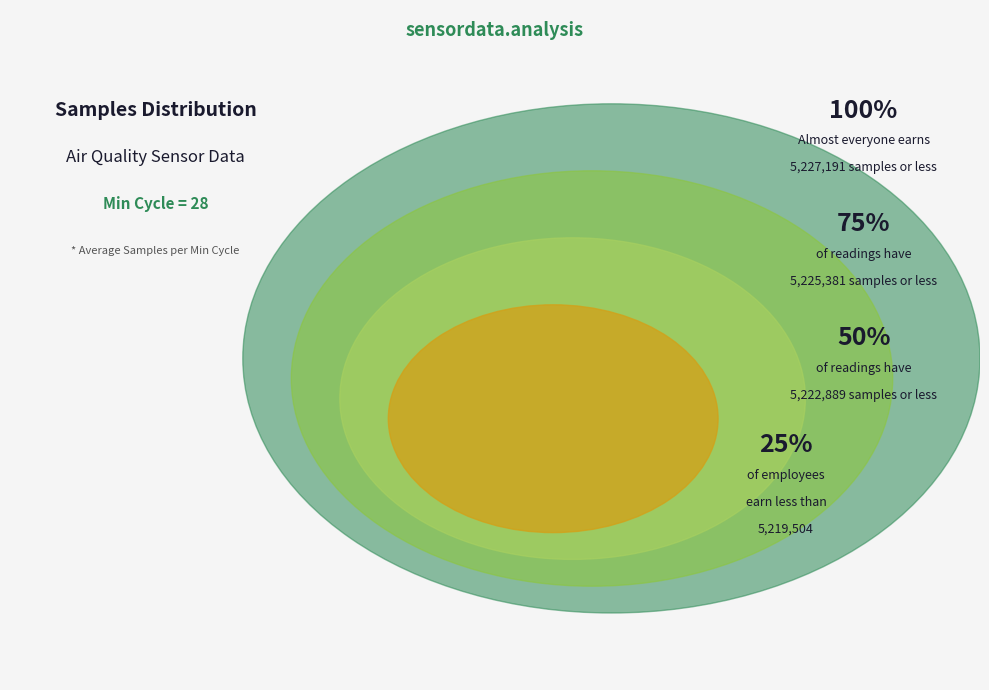

Is it true that 28 is 1% of the pie?

False